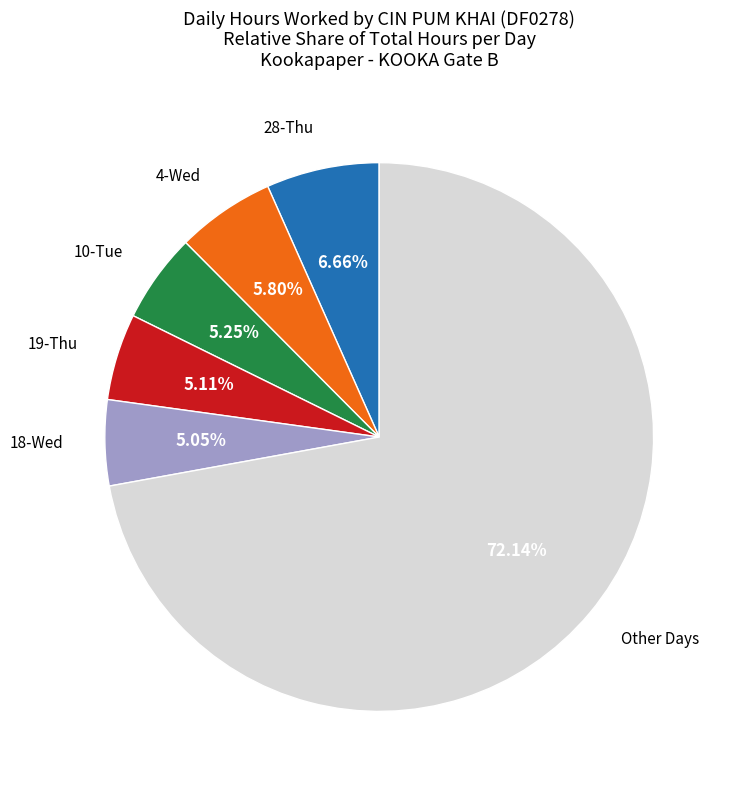

Does any single category account for the majority?

Yes